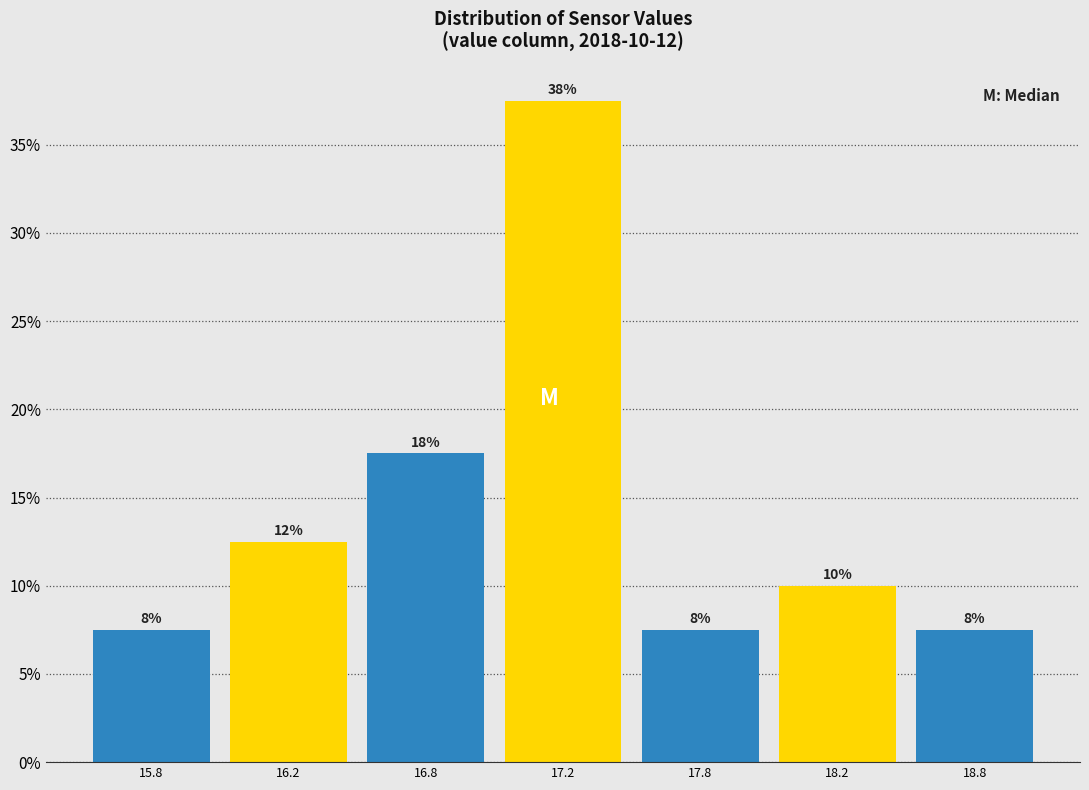

Does the chart contain any negative values?

No